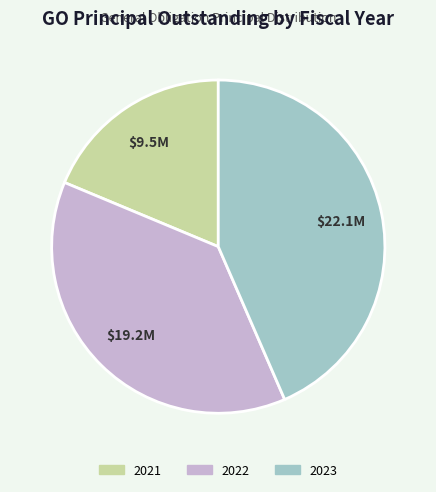

Do 2021 and 2022 together represent more than half of the pie?

Yes